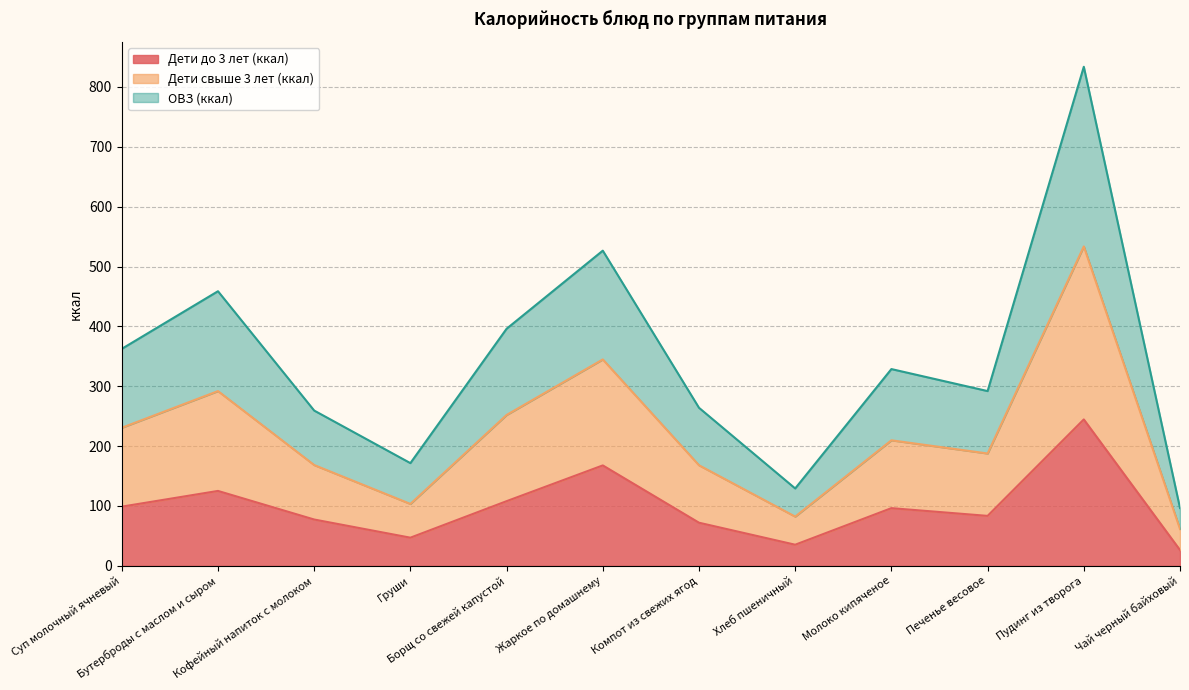

True or false: Дети до 3 лет (ккал) and ОВЗ (ккал) intersect in this chart.

False